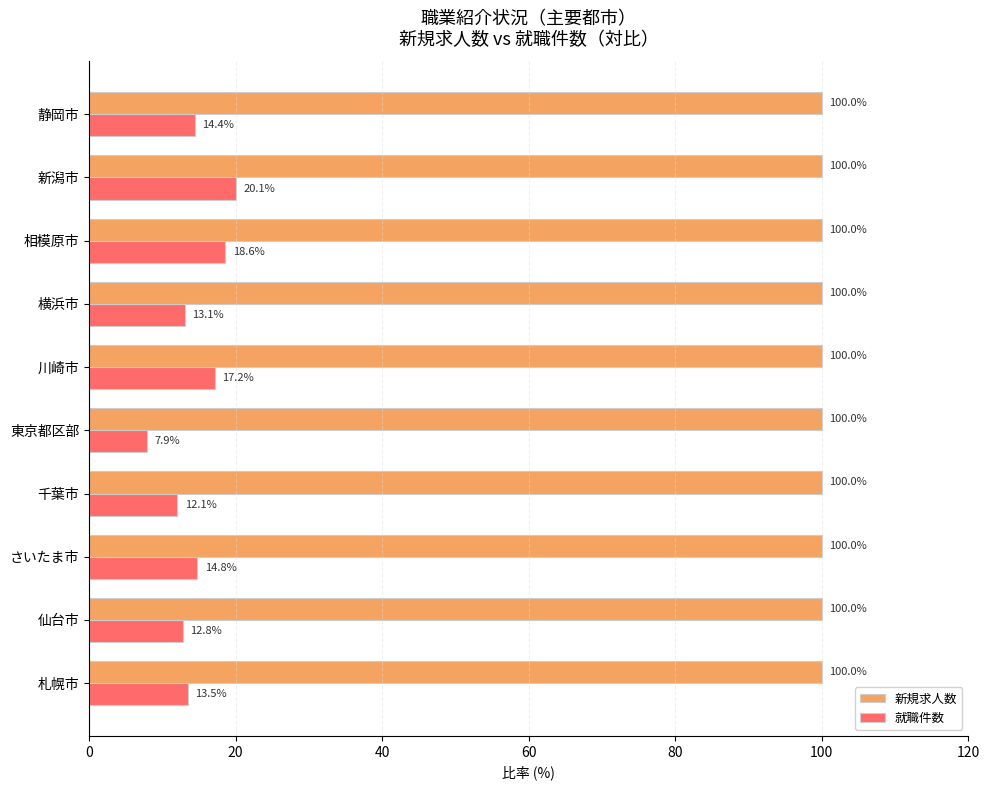

What is the smallest value displayed?

7.9